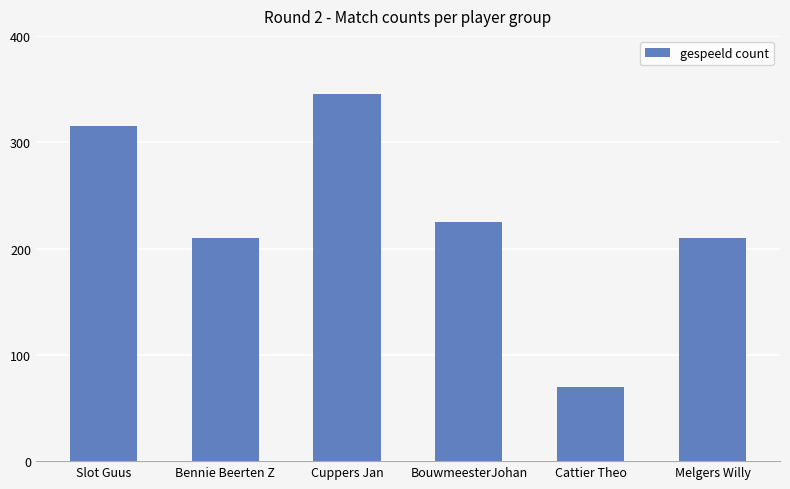

The value at BouwmeesterJohan is 225. True or false?

True